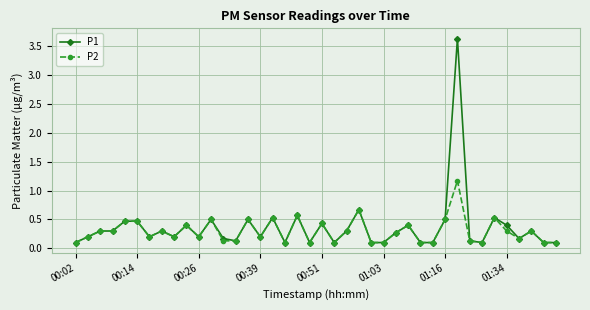

Reading left to right, list all the values displayed in this chart.

P1: 0.1	0.2	0.3	0.3	0.5	0.5	0.2	0.3	0.2	0.4	0.2	0.5	0.2	0.1	0.5	0.2	0.5	0.1	0.6	0.1	0.4	0.1	0.3	0.7	0.1	0.1	0.3	0.4	0.1	0.1	0.5	3.6	0.1	0.1	0.5	0.4	0.2	0.3	0.1	0.1
P2: 0.1	0.2	0.3	0.3	0.5	0.5	0.2	0.3	0.2	0.4	0.2	0.5	0.1	0.1	0.5	0.2	0.5	0.1	0.6	0.1	0.4	0.1	0.3	0.7	0.1	0.1	0.3	0.4	0.1	0.1	0.5	1.2	0.1	0.1	0.5	0.3	0.2	0.3	0.1	0.1